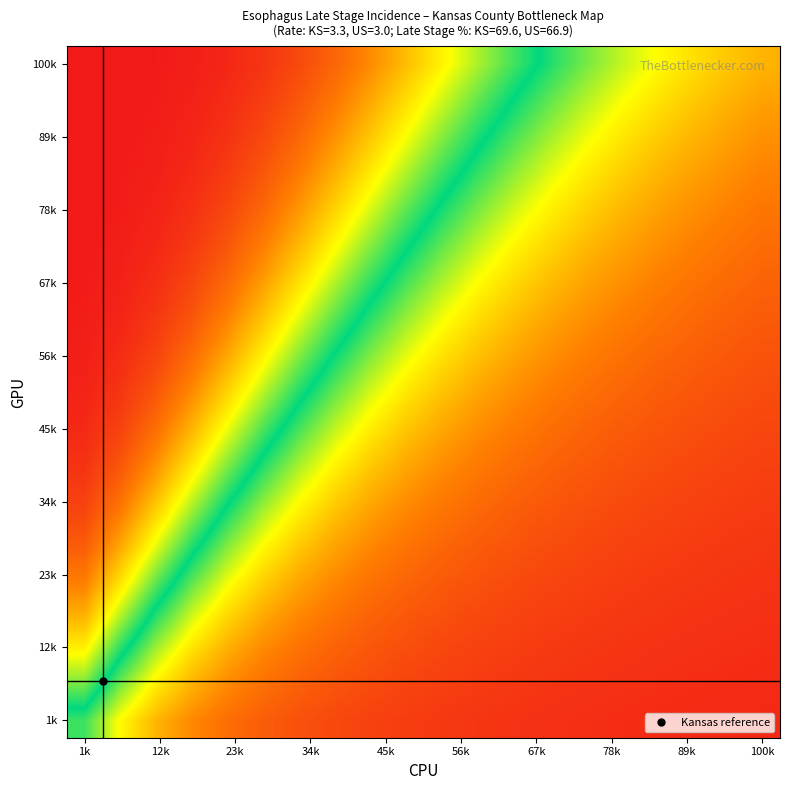

Count the number of categories in the chart.

20